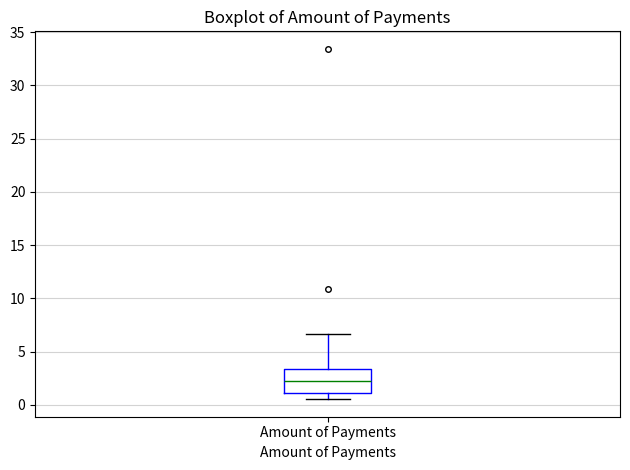

Transcribe this box plot: give where the median line is, the range the box spans, and where the two whiskers end, as read against the y-axis. The values are not printed on the chart, so give them approximately, as read against the axis.

median 2.0, box 1.0 to 3.5, whiskers 0.5 to 6.5